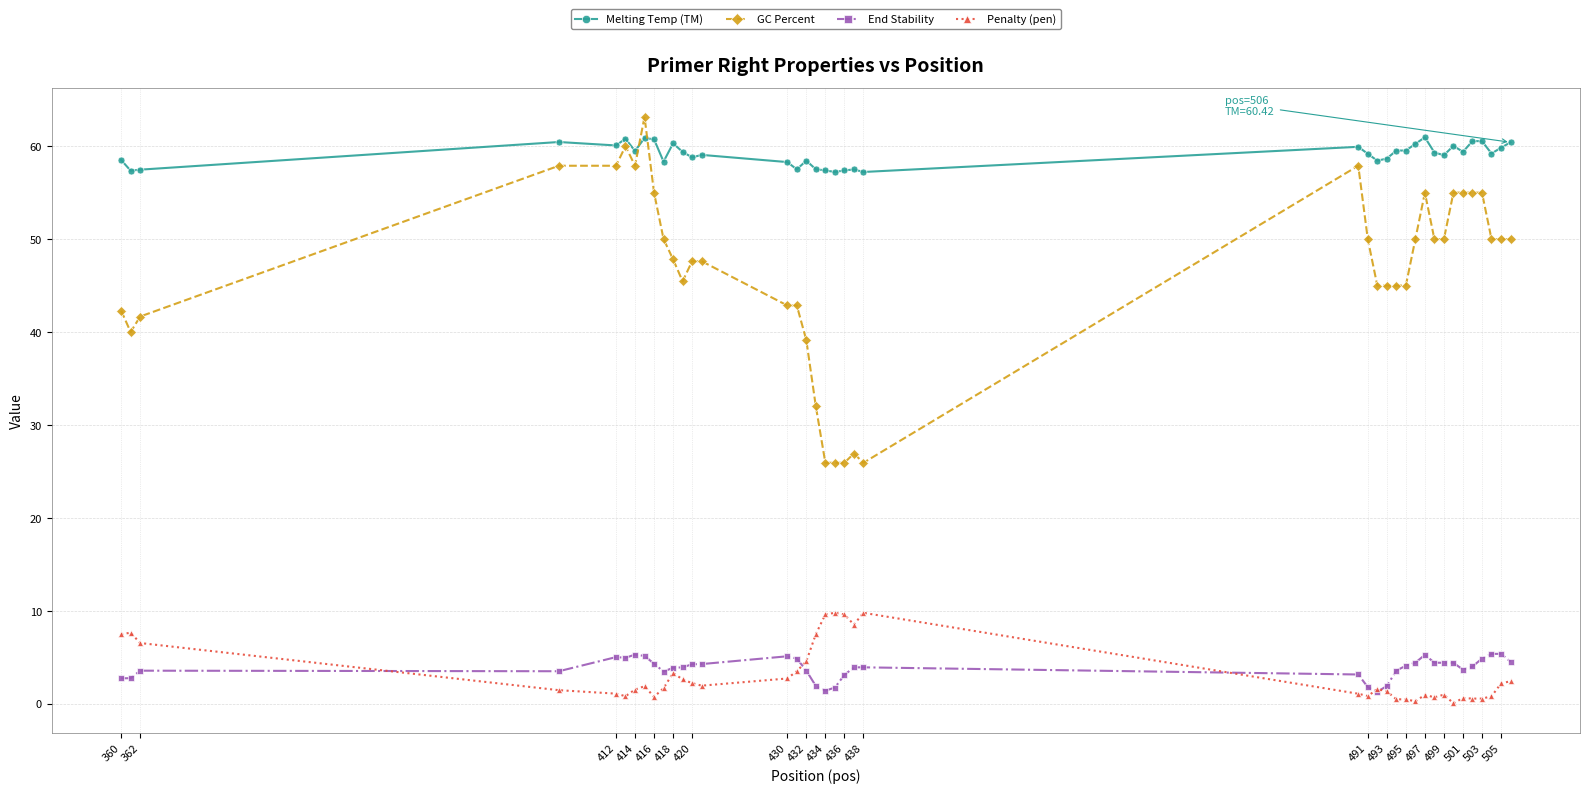

What is the maximum value for GC Percent?

63.2